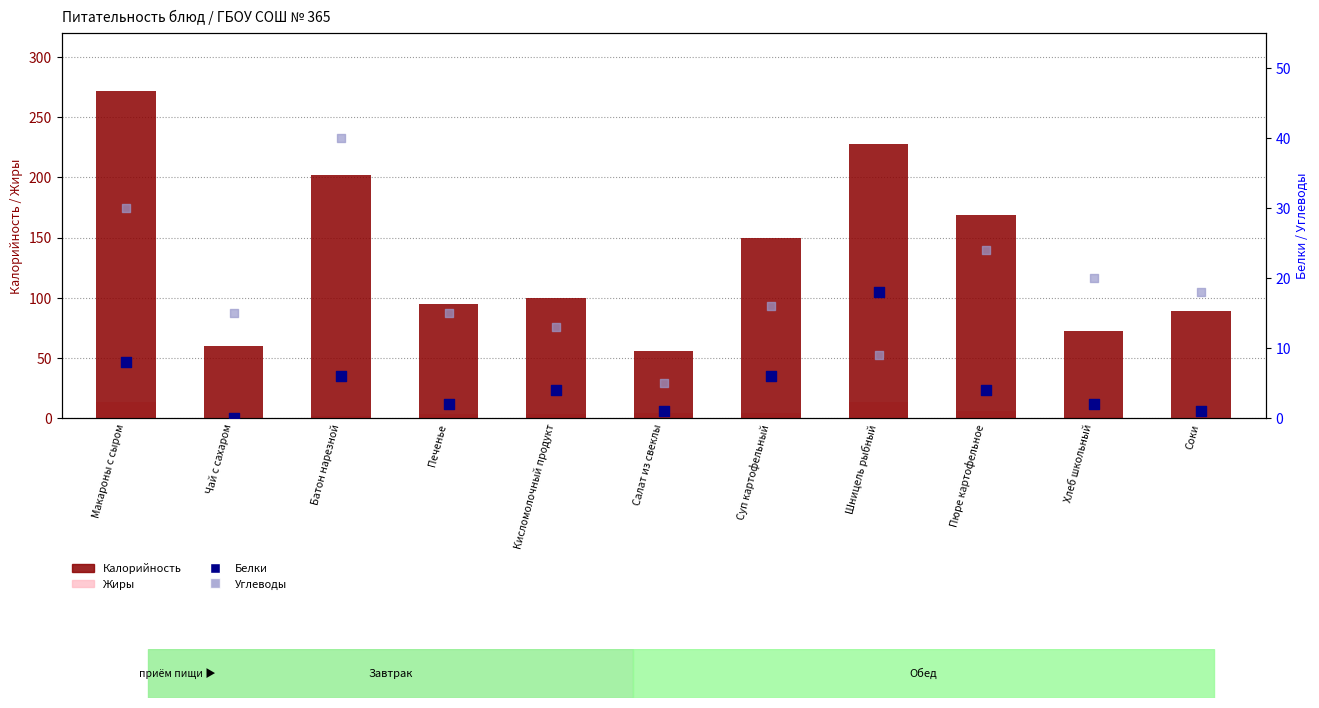

Is the value of Жиры at Суп картофельный greater than the value of Белки at Печенье?

Yes